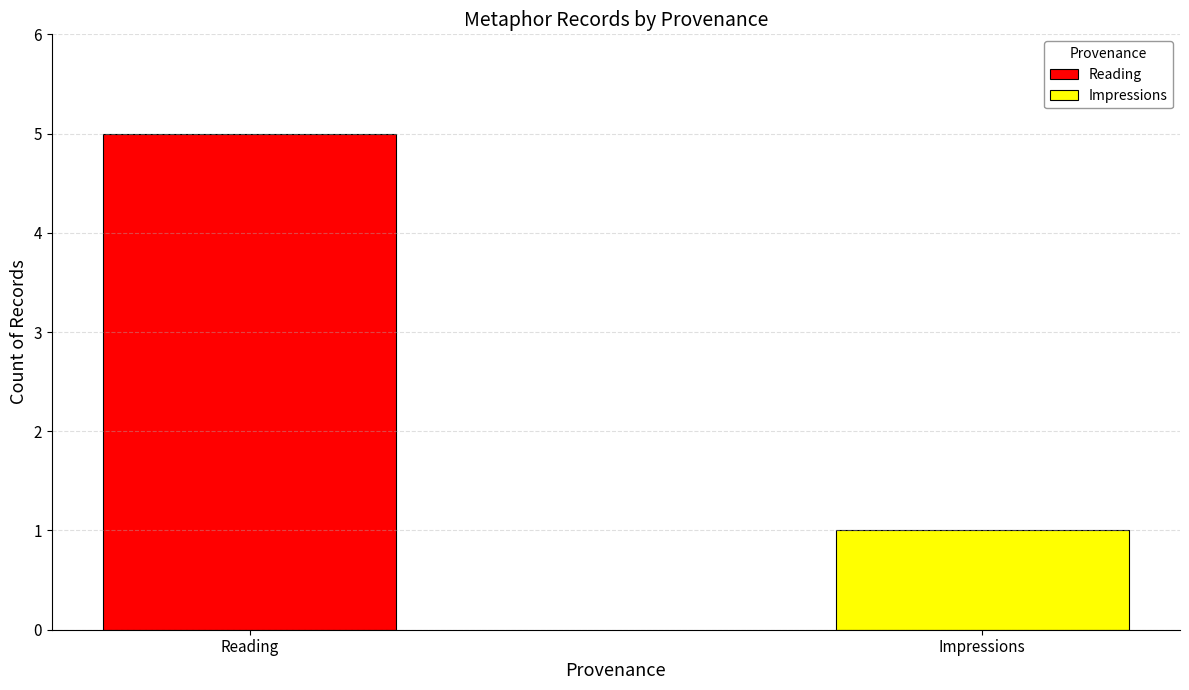

List the series in order of their peak value, highest first.

Reading, Impressions